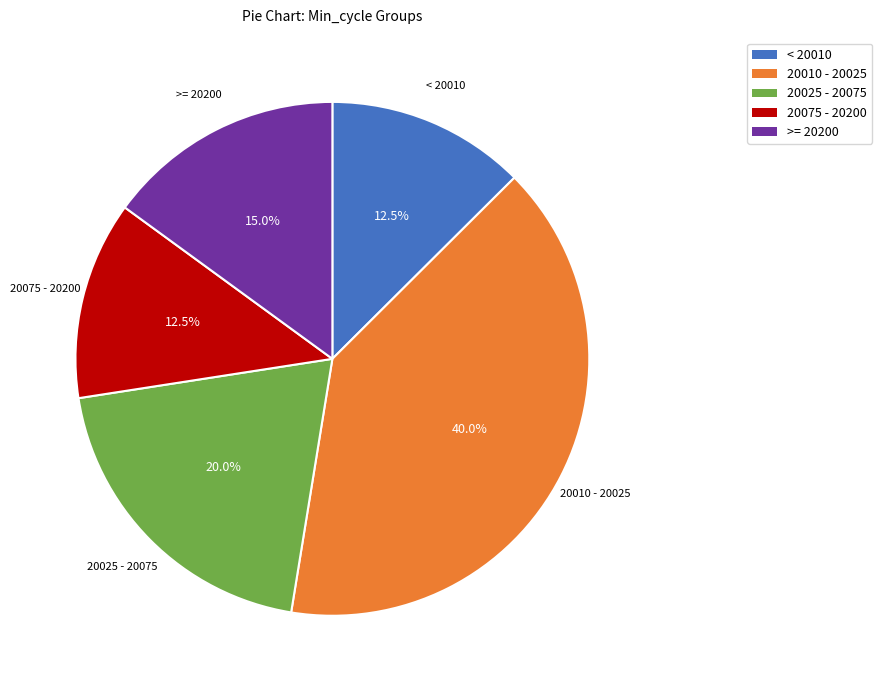

Between 20025 - 20075 and < 20010, which is larger?

20025 - 20075